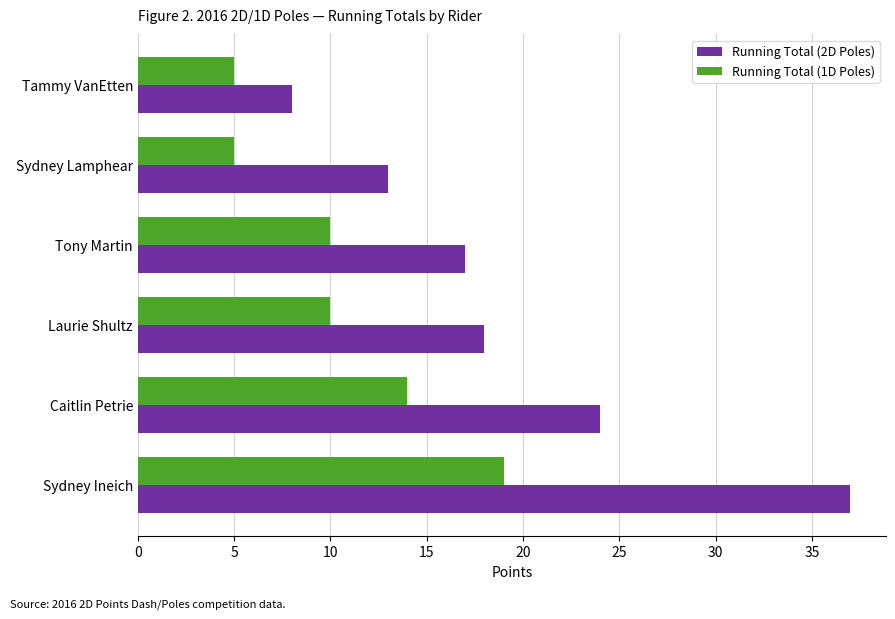

True or false: Running Total (2D Poles) has a value of 6 at Laurie Shultz.

False